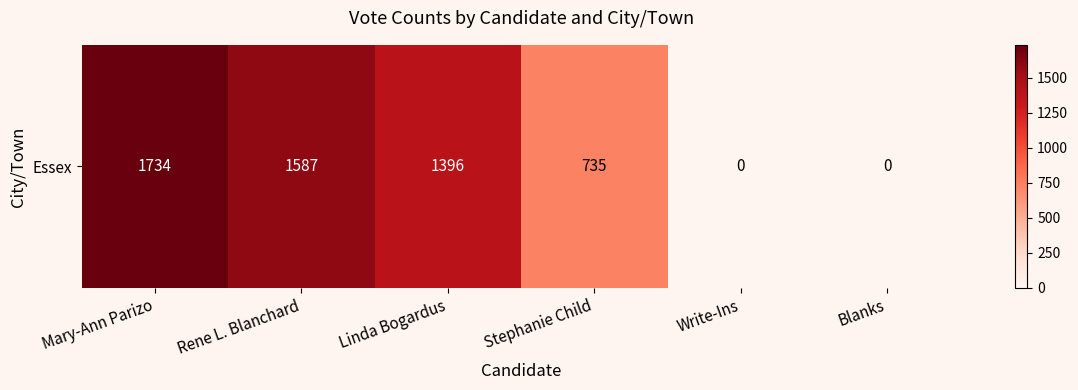

Reading right to left, transcribe all the data shown in this chart.

Blanks=0	Write-Ins=0	Stephanie Child=735	Linda Bogardus=1396	Rene L. Blanchard=1587	Mary-Ann Parizo=1734